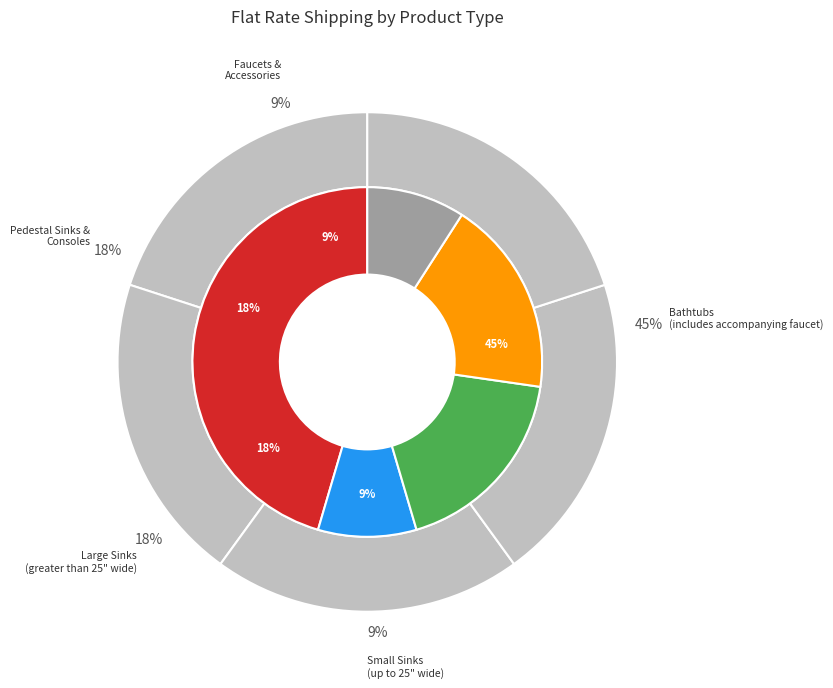

Rank the categories by value from highest to lowest.

Bathtubs
(includes accompanying faucet), Large Sinks
(greater than 25" wide), Pedestal Sinks &
Consoles, Small Sinks
(up to 25" wide), Faucets &
Accessories